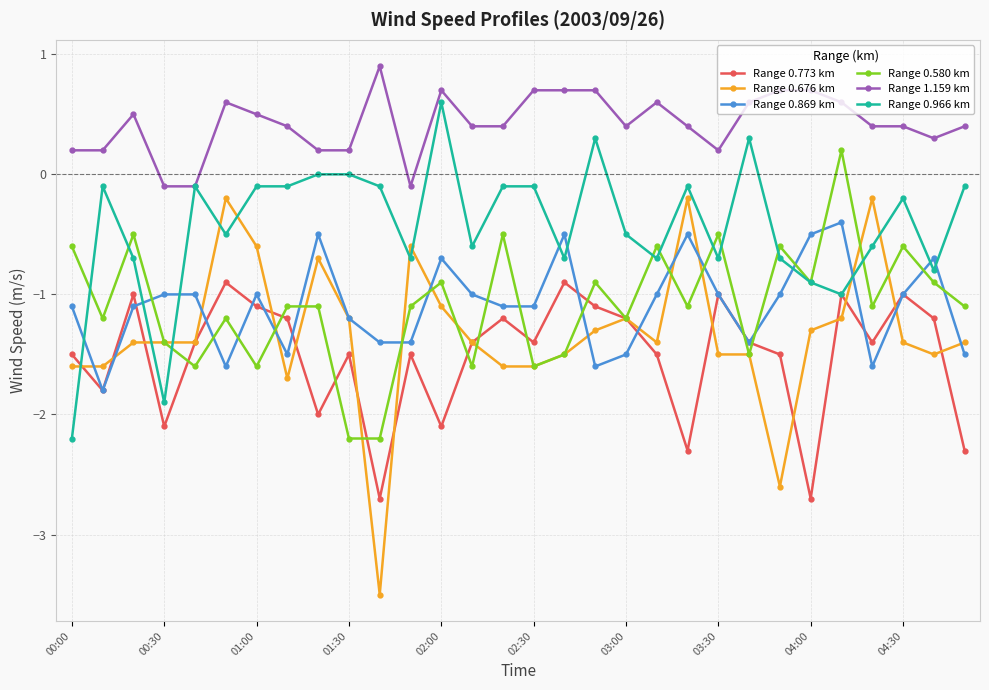

What is the value of the Range 0.869 km point at the 9th from the left?

-0.5